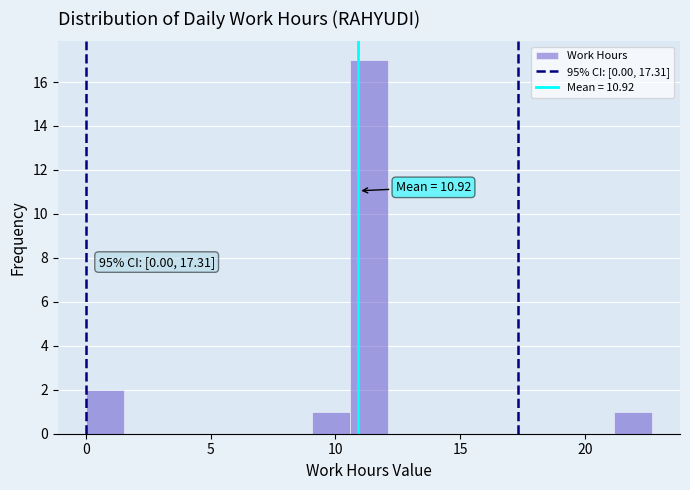

Around what value on the x-axis is the tallest bar? Give the approximate position of its centre, as read against the axis.

11.5